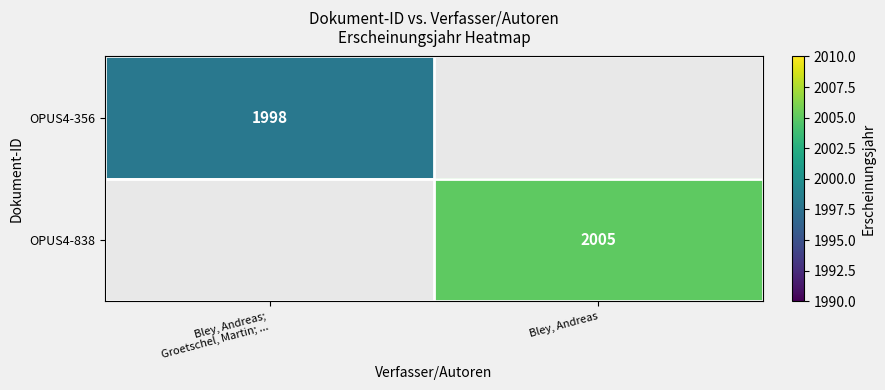

Is it true that OPUS4-838 equals 3085 at Bley, Andreas?

False